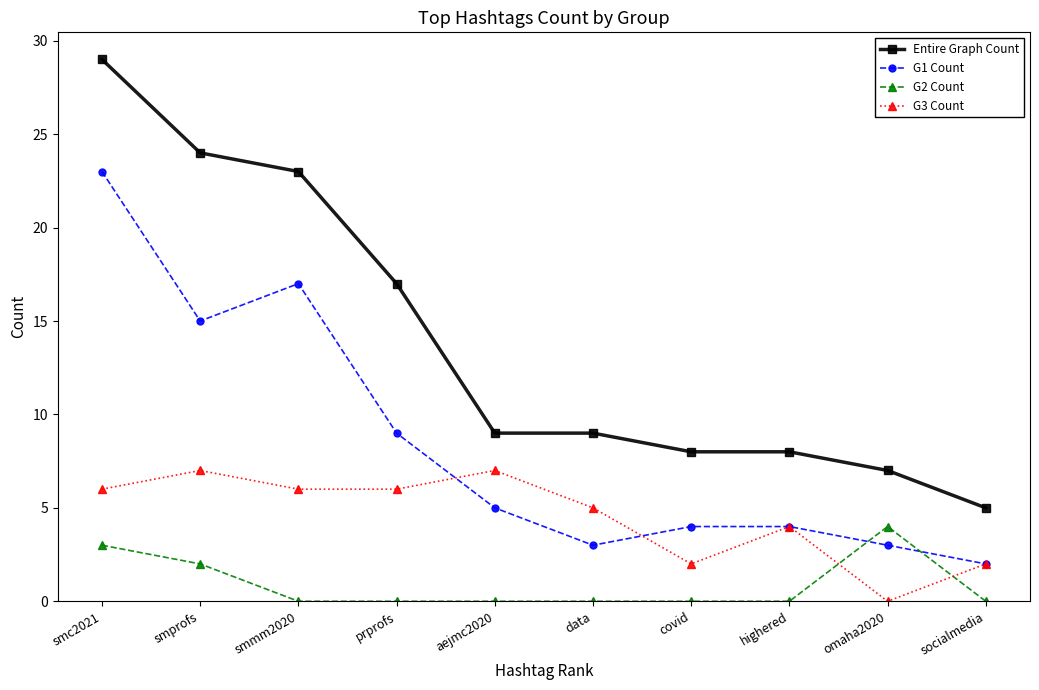

How many lines are shown in the chart?

4